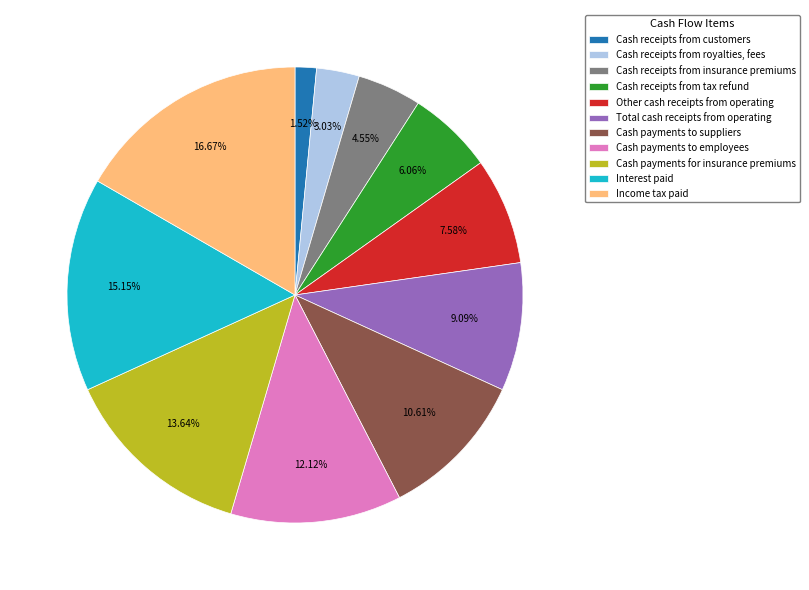

How much of the chart is everything except Cash payments for insurance premiums?

86.4%